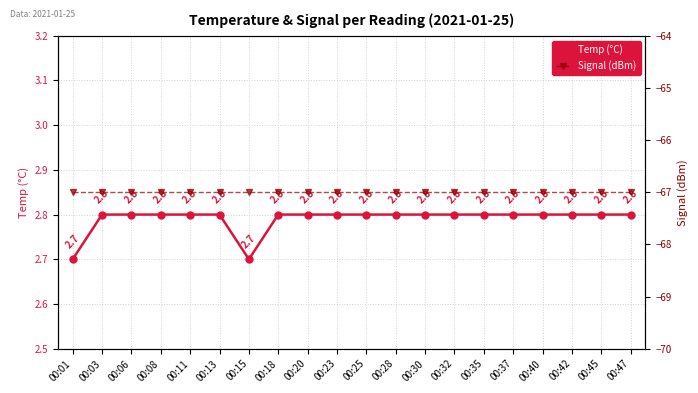

What is the sum of all Temp (°C) values?

55.8